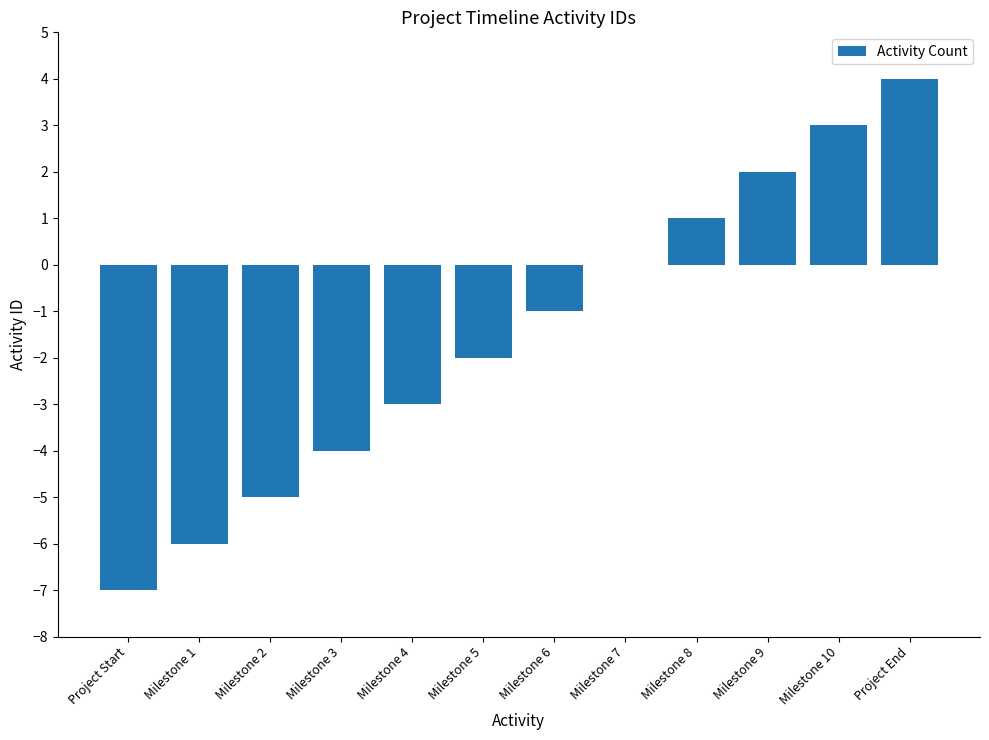

Reading right to left, what are all the values shown in this chart?

Project End=4	Milestone 10=3	Milestone 9=2	Milestone 8=1	Milestone 7=0	Milestone 6=-1	Milestone 5=-2	Milestone 4=-3	Milestone 3=-4	Milestone 2=-5	Milestone 1=-6	Project Start=-7